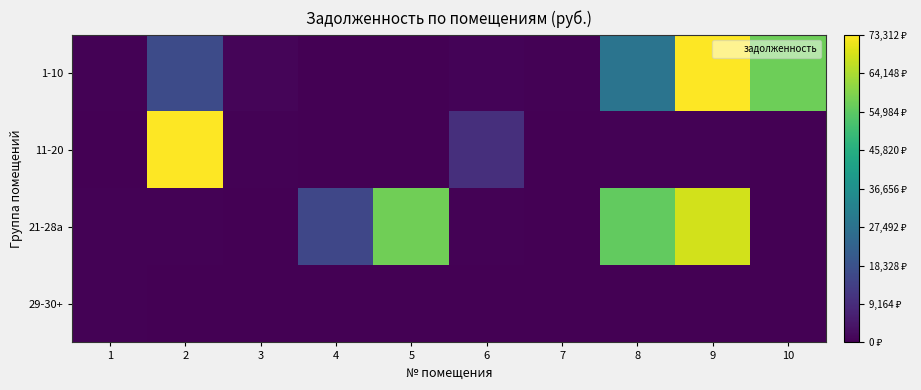

Reading right to left, list all the values displayed in this chart.

1-10: 10=57031.6	9=73312.7	8=28232.8	7=405.6	6=579.4	5=203.0	4=0.0	3=871.9	2=16789.0	1=402.3
11-20: 10=199.8	9=302.7	8=404.9	7=202.5	6=9809.4	5=0.0	4=199.8	3=403.6	2=73312.7	1=199.1
21-28a: 10=0.0	9=68363.6	8=55693.1	7=203.1	6=518.8	5=57313.7	4=15488.5	3=0.0	2=520.1	1=403.6
29-30+: 10=0.0	9=0.0	8=0.0	7=0.0	6=0.0	5=0.0	4=0.0	3=0.0	2=0.0	1=411.6